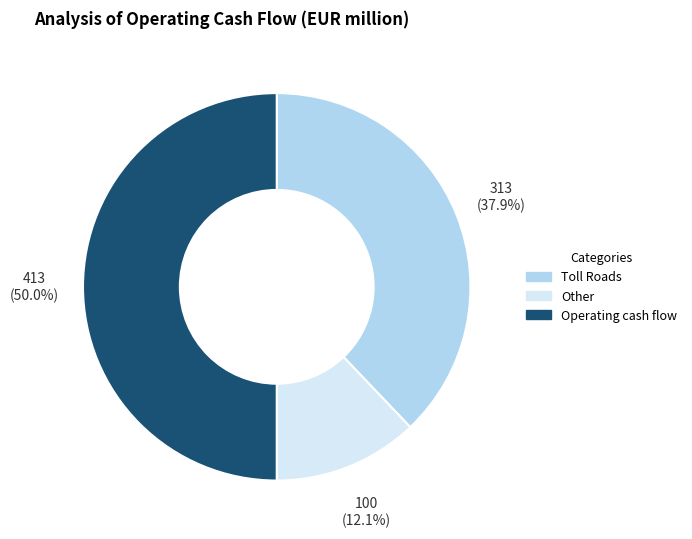

How many segments does this pie chart have?

3